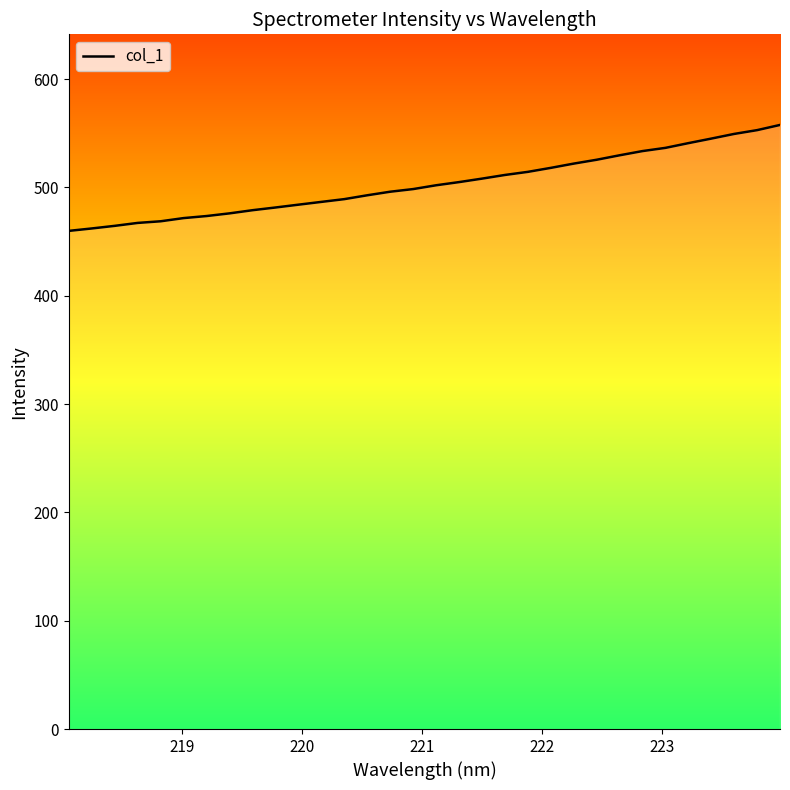

What is the smallest value displayed?

459.8